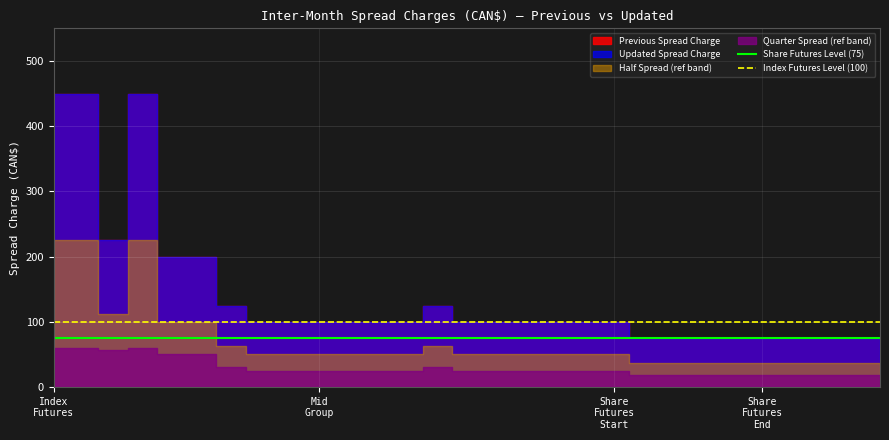

At which label does Share Futures Level (75) reach its minimum?

Index
Futures